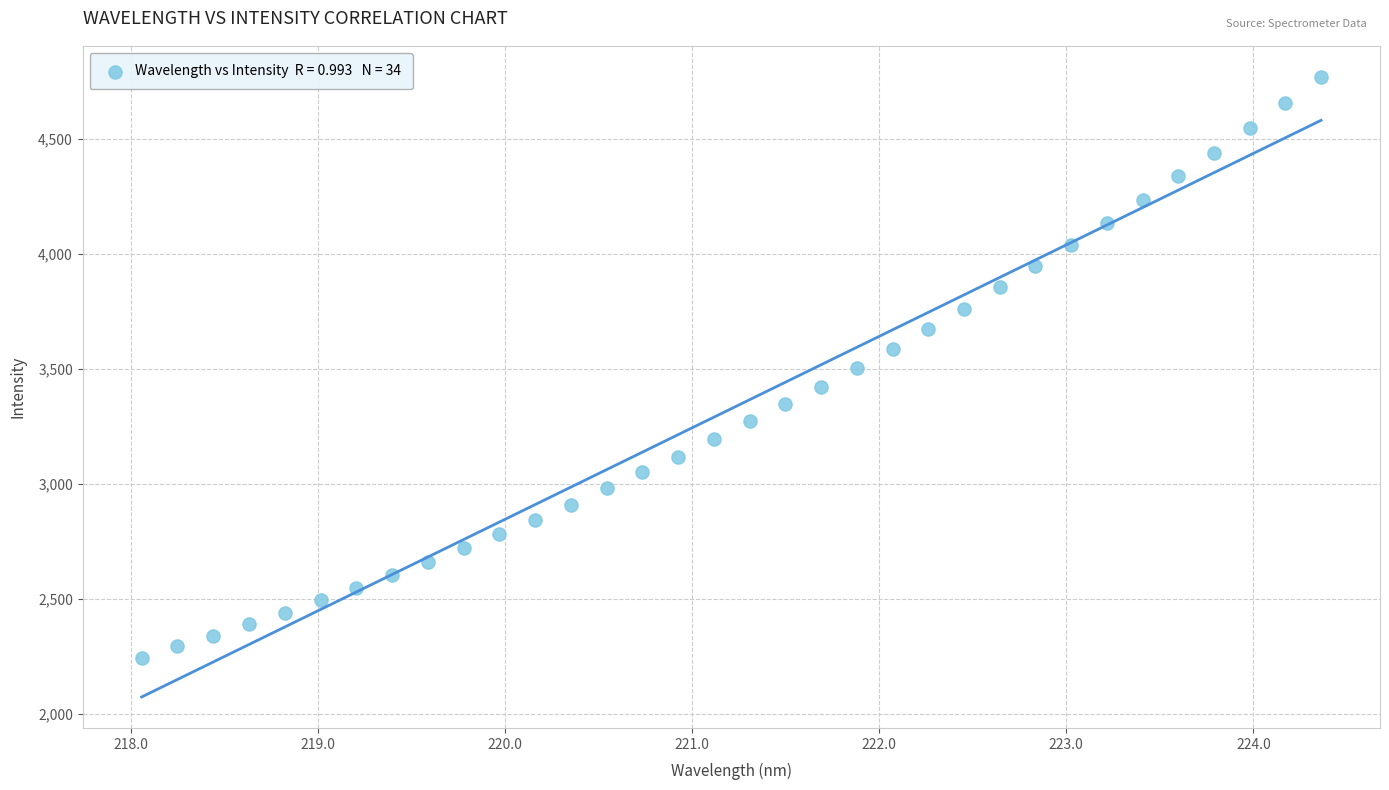

What is the range of X values (max minus min)?

6.3